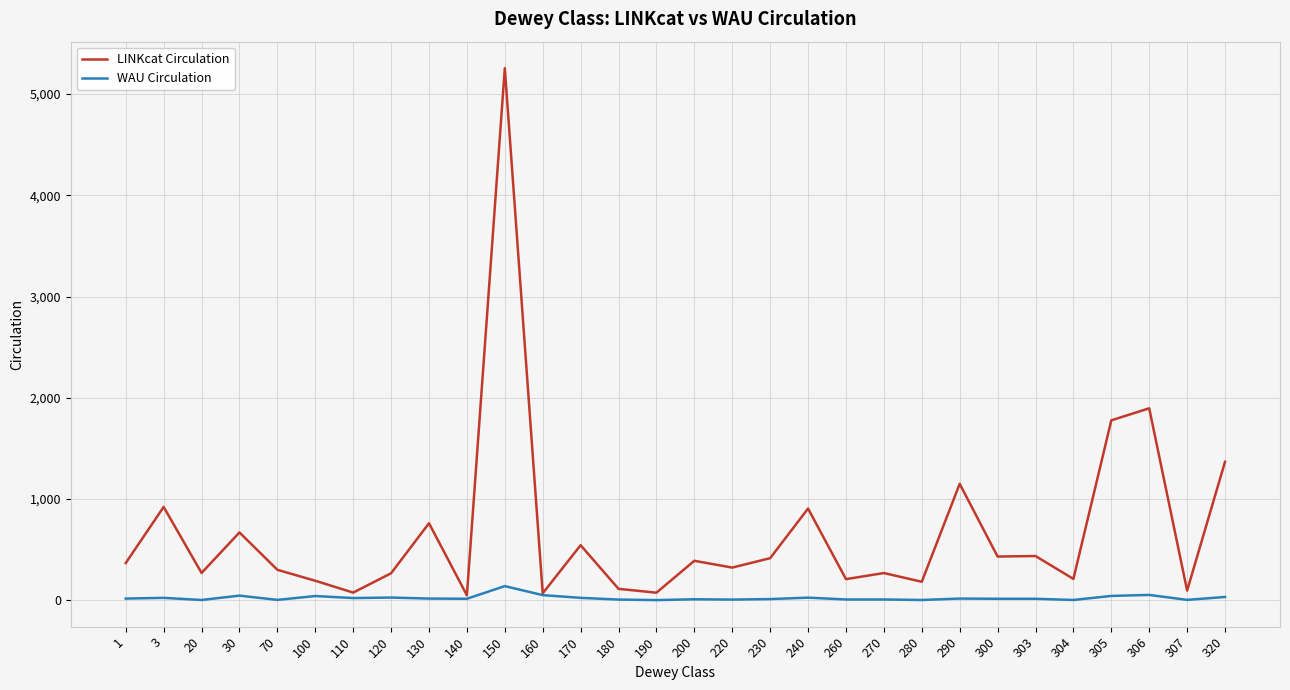

Rank the series by their maximum value, from lowest to highest.

WAU Circulation, LINKcat Circulation